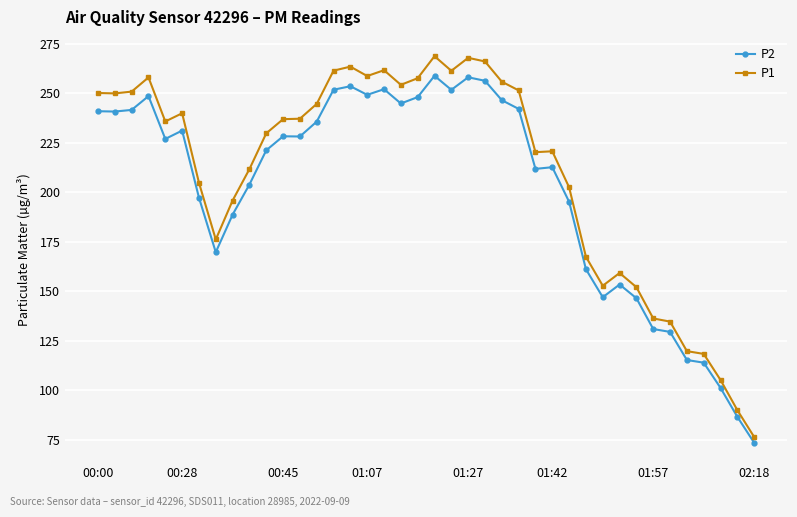

Which series has the largest range (max minus min)?

P1